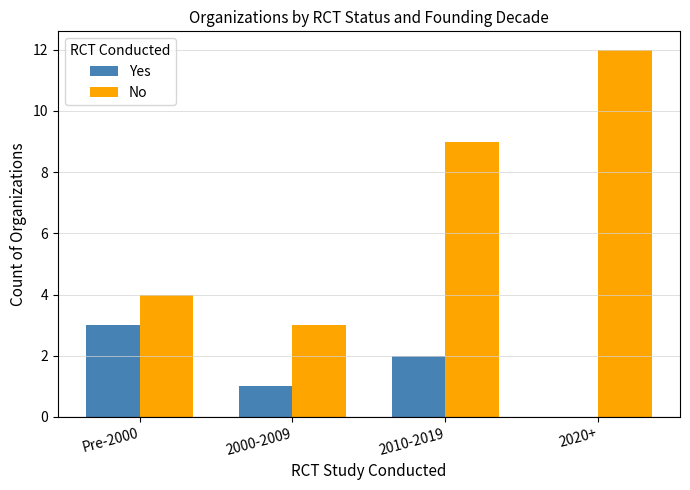

Reading left to right, transcribe all the data shown in this chart.

Yes: Pre-2000=3	2000-2009=1	2010-2019=2	2020+=0
No: Pre-2000=4	2000-2009=3	2010-2019=9	2020+=12